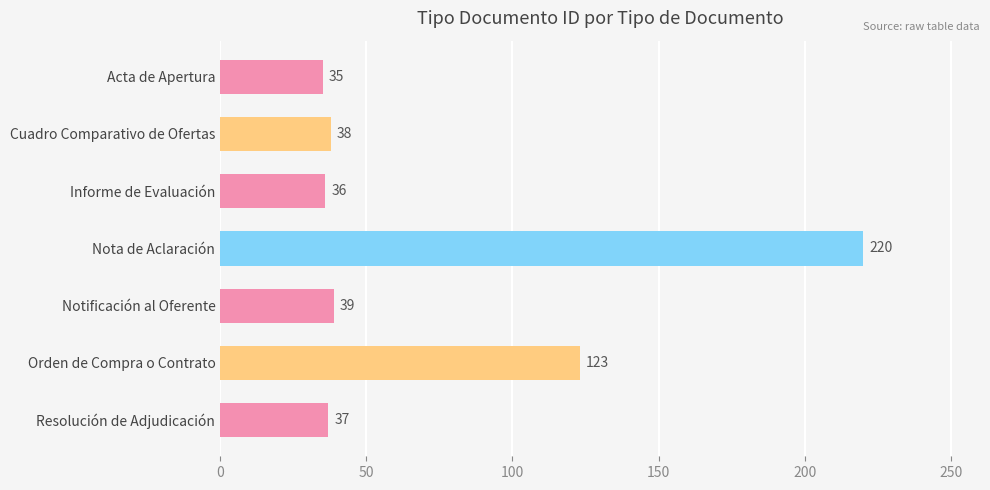

What is the smallest value displayed?

35